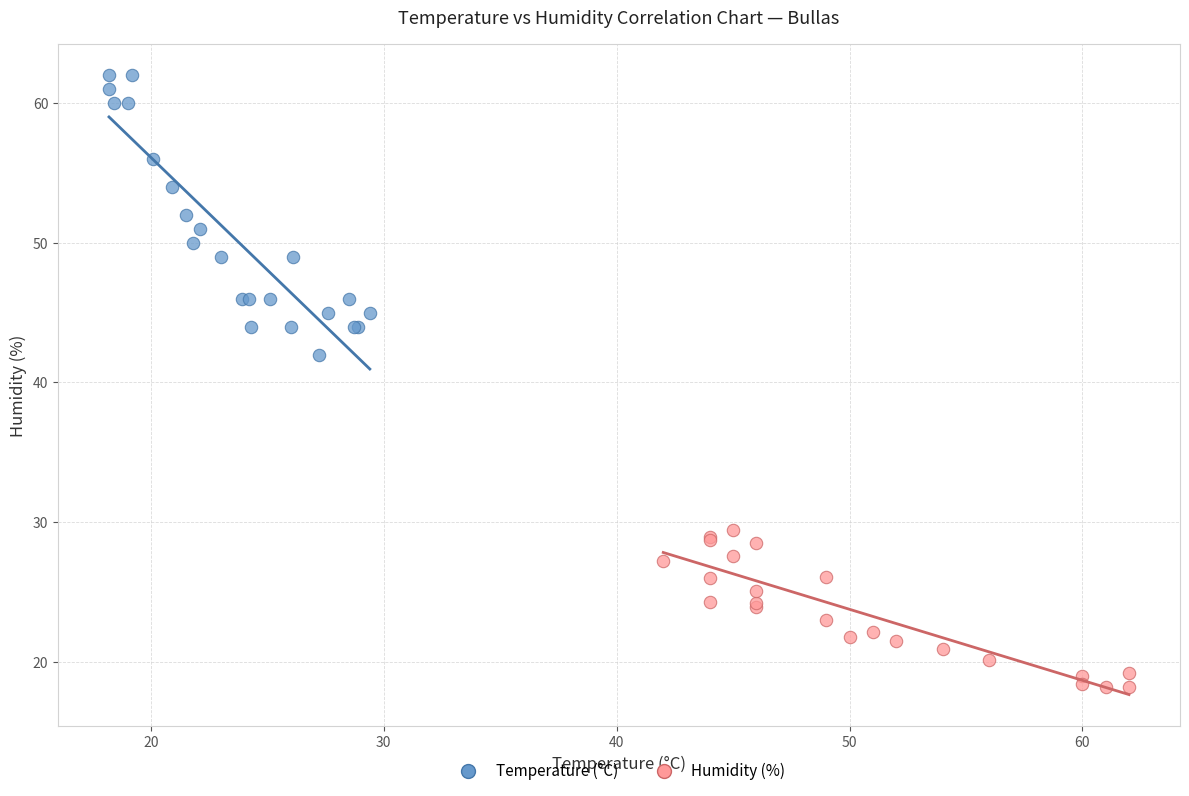

Which series has the widest spread of Y values?

Temperature (°C)